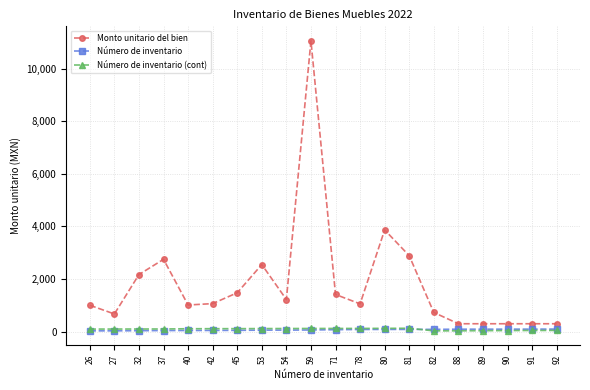

The value of Monto unitario del bien at 40 is 393.8. True or false?

False